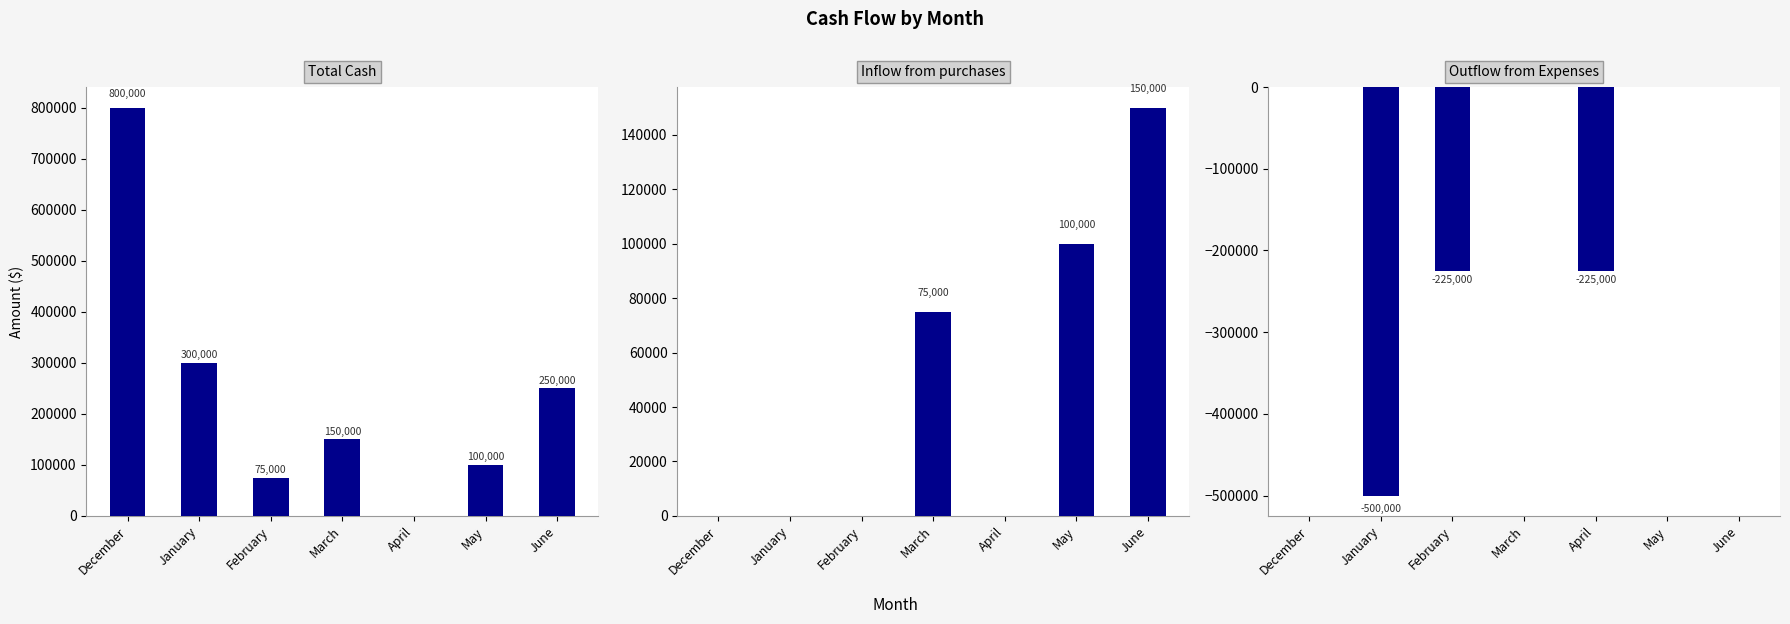

What is the total value across all series at May?

200000